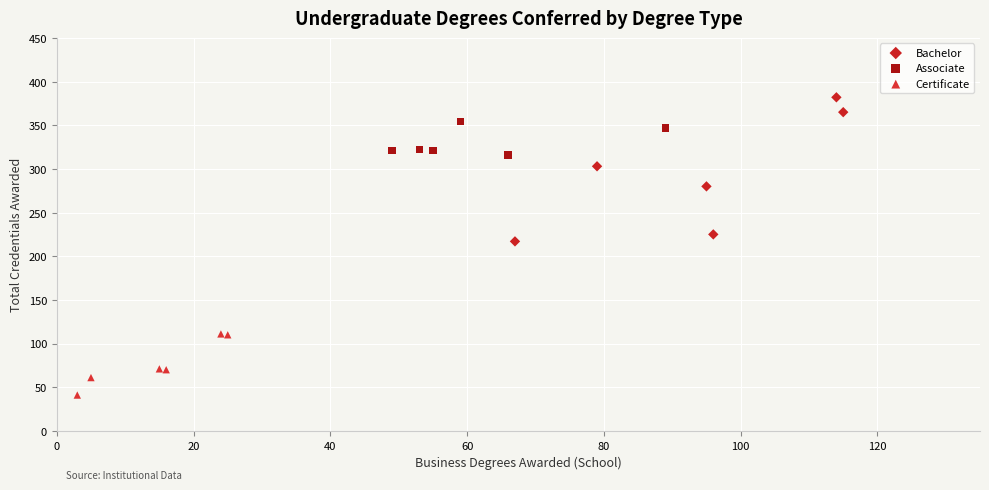

Which series reaches the maximum Y coordinate?

Bachelor